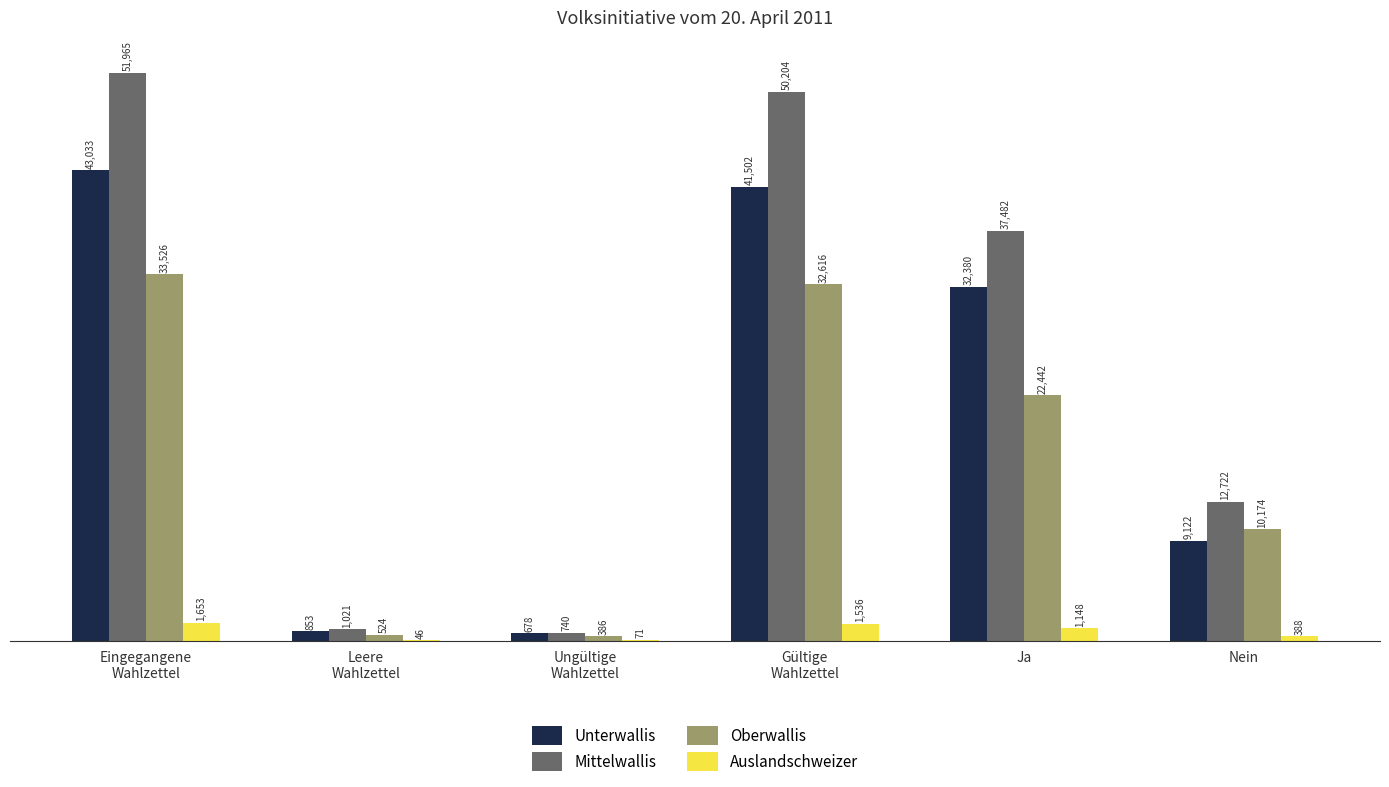

What is the sum of the Mittelwallis values at Nein and Ja?

50204